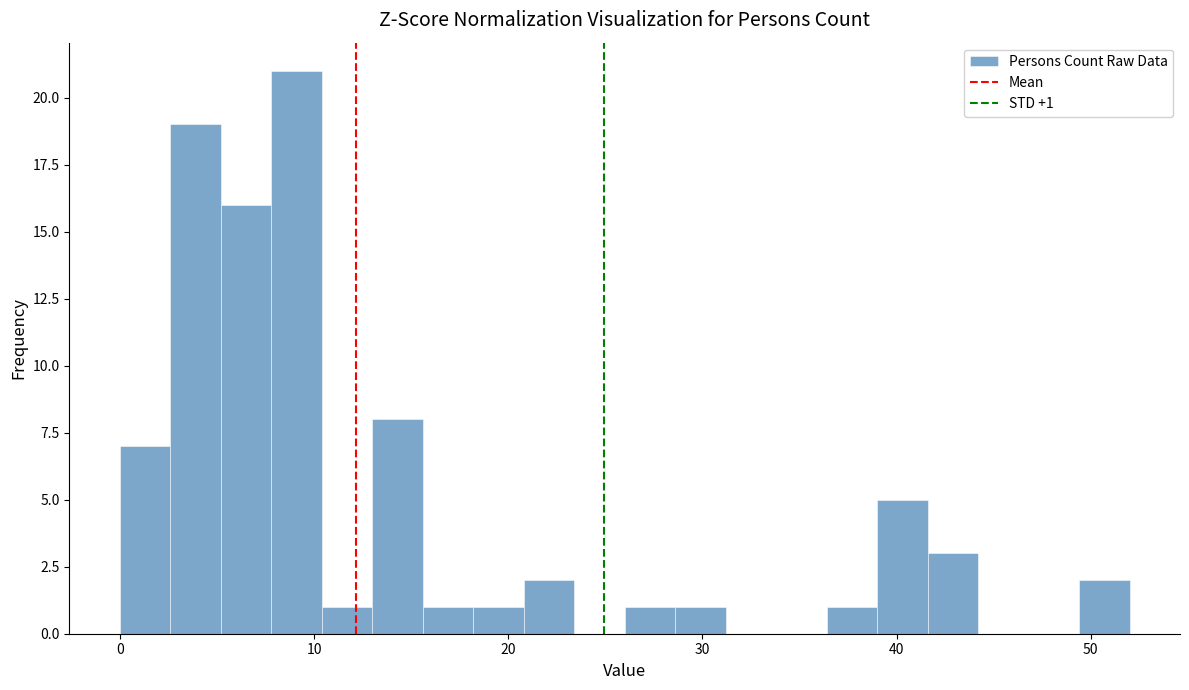

Around what value on the x-axis is the tallest bar? Give the approximate position of its centre, as read against the axis.

9